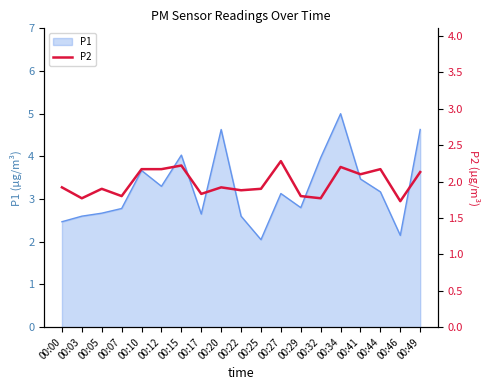

Is it true that P1 equals 2.5 at 00:00?

True